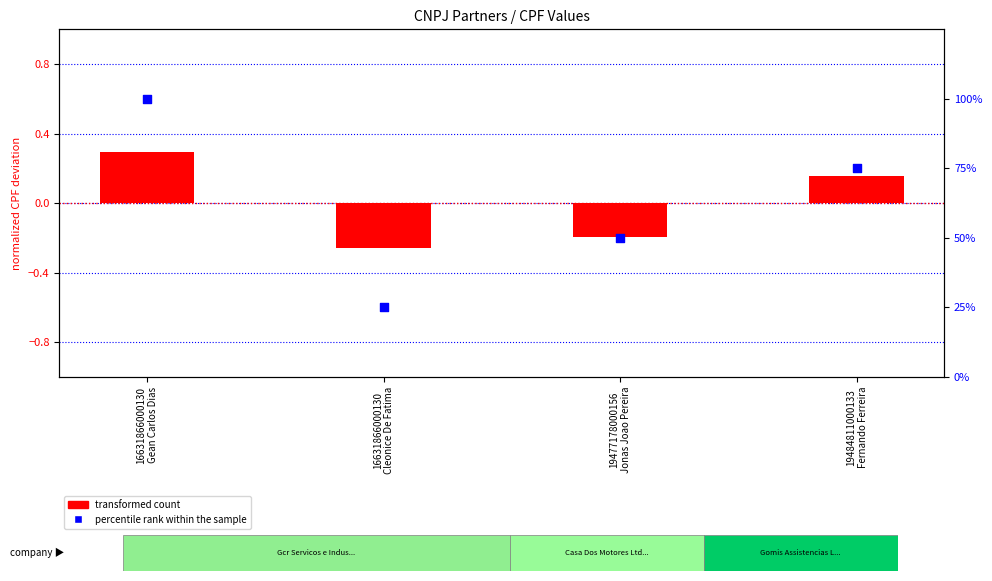

What are all the series names shown in the legend?

transformed count, percentile rank within the sample